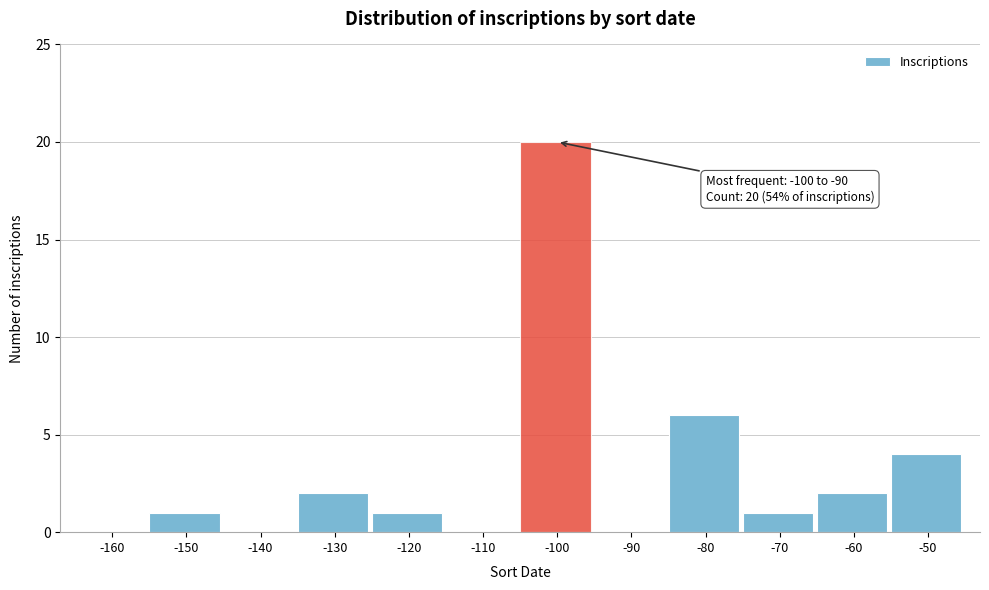

Reading right to left, what are all the values shown in this chart?

-50=4	-60=2	-70=1	-80=6	-90=0	-100=20	-110=0	-120=1	-130=2	-140=0	-150=1	-160=0